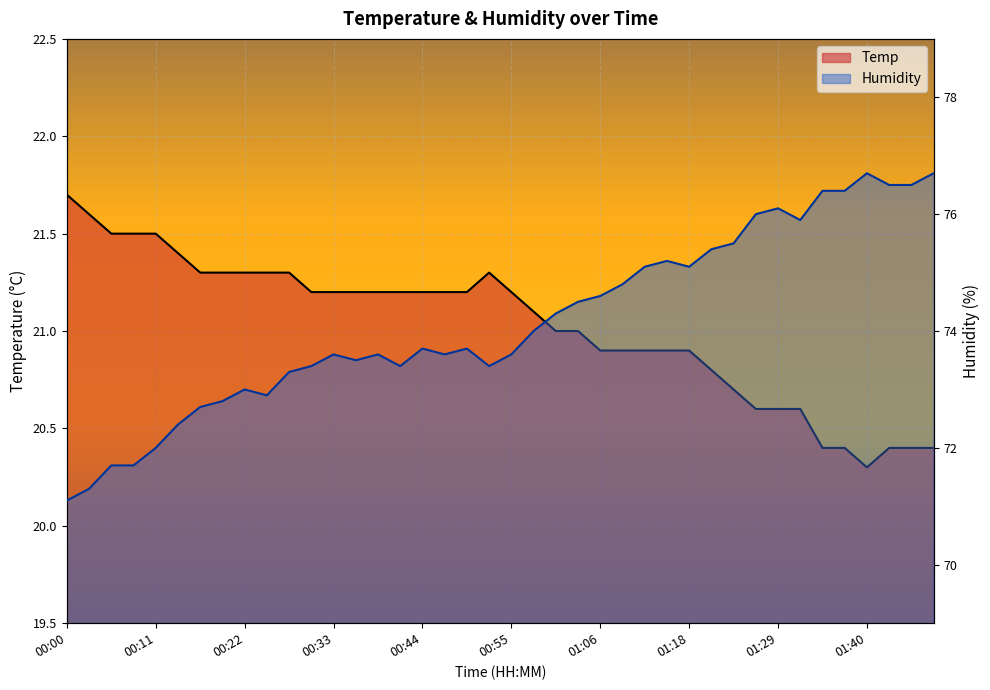

At 01:15, list the series in order from largest to smallest.

Humidity, Temp